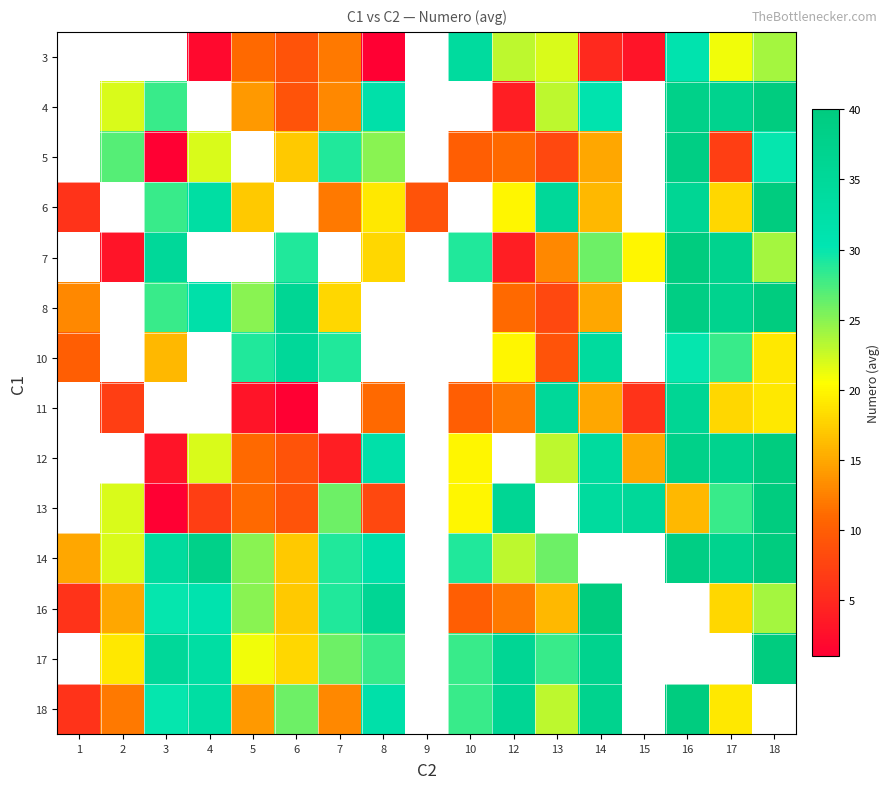

Is it true that row_8 equals 37.0 at 17?

True